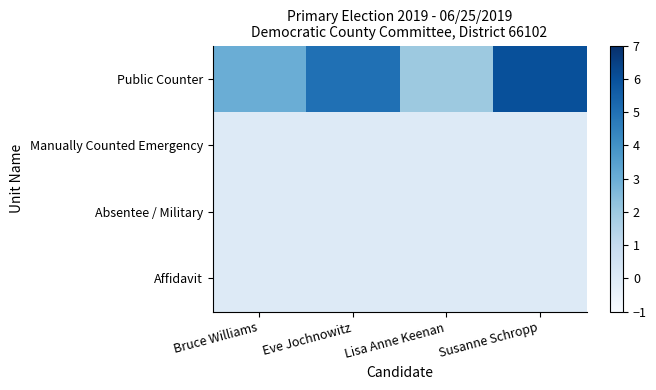

Reading left to right, what are all the values shown in this chart?

Public Counter: Bruce Williams=3	Eve Jochnowitz=5	Lisa Anne Keenan=2	Susanne Schropp=6
Manually Counted Emergency: Bruce Williams=0	Eve Jochnowitz=0	Lisa Anne Keenan=0	Susanne Schropp=0
Absentee / Military: Bruce Williams=0	Eve Jochnowitz=0	Lisa Anne Keenan=0	Susanne Schropp=0
Affidavit: Bruce Williams=0	Eve Jochnowitz=0	Lisa Anne Keenan=0	Susanne Schropp=0